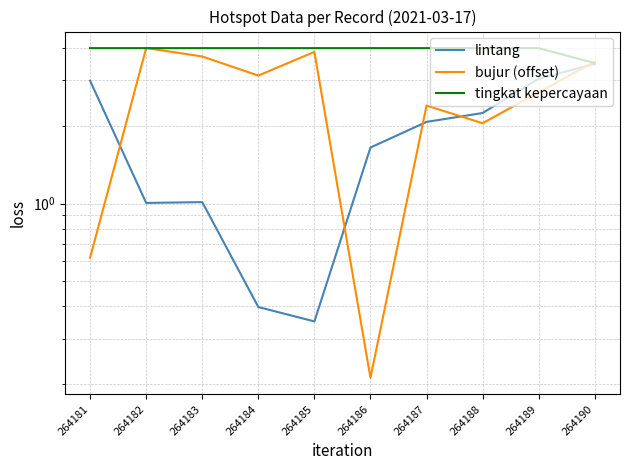

What are all the series names shown in the legend?

lintang, bujur (offset), tingkat kepercayaan